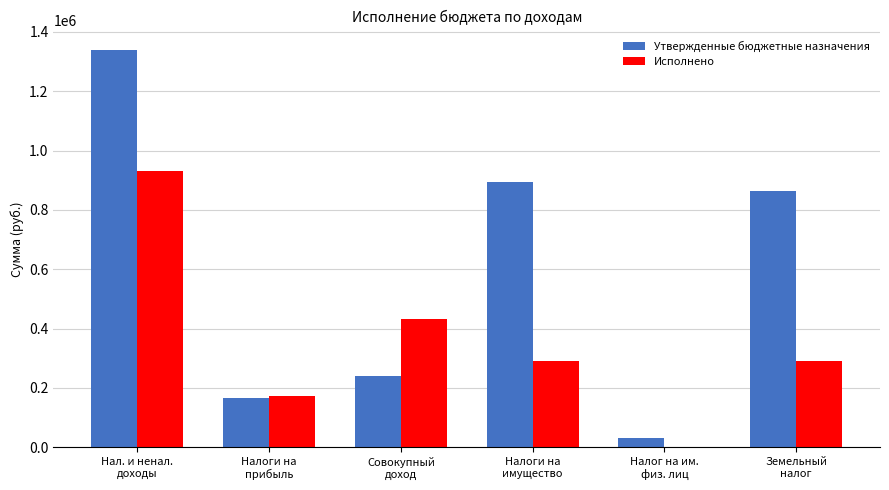

Which series has the largest total across all categories?

Утвержденные бюджетные назначения